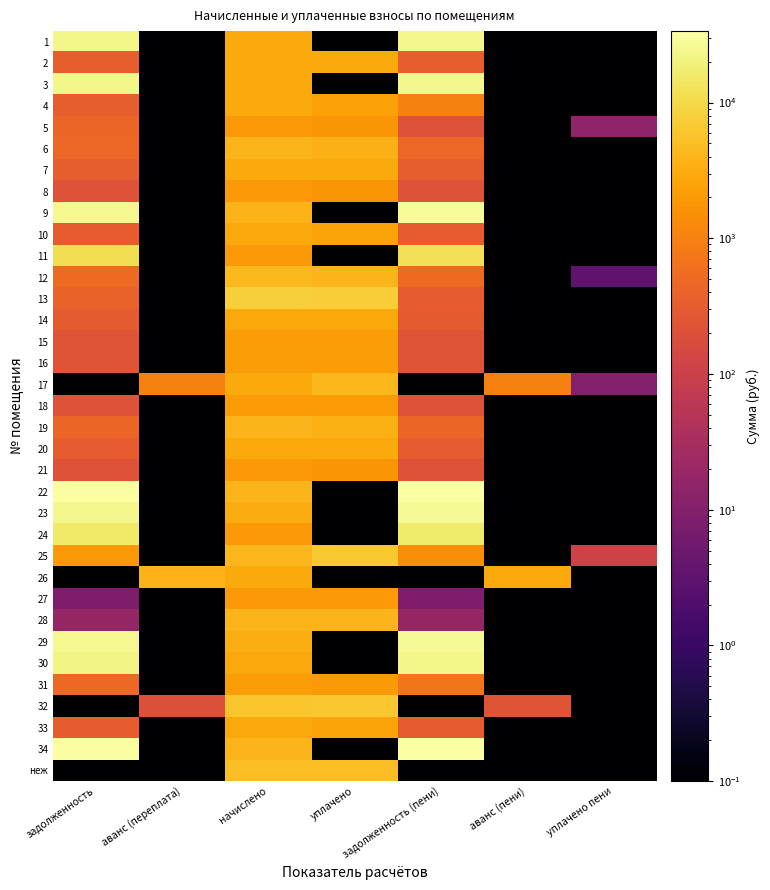

Reading right to left, extract all data points from this chart.

1: уплачено пени=0.1	аванс (пени)=0.1	задолженность (пени)=24651.7	уплачено=0.1	начислено=3005.1	аванс (переплата)=0.1	задолженность=23210.4
2: уплачено пени=0.1	аванс (пени)=0.1	задолженность (пени)=332.8	уплачено=2995.6	начислено=2995.6	аванс (переплата)=0.1	задолженность=332.8
3: уплачено пени=0.1	аванс (пени)=0.1	задолженность (пени)=24573.5	уплачено=0.1	начислено=2995.6	аванс (переплата)=0.1	задолженность=23136.7
4: уплачено пени=0.1	аванс (пени)=0.1	задолженность (пени)=1006.1	уплачено=2344.7	начислено=3014.6	аванс (переплата)=0.1	задолженность=335.0
5: уплачено пени=14.8	аванс (пени)=0.1	задолженность (пени)=220.2	уплачено=1751.1	начислено=1970.0	аванс (переплата)=0.1	задолженность=443.9
6: уплачено пени=0.1	аванс (пени)=0.1	задолженность (пени)=454.2	уплачено=3633.7	начислено=4087.9	аванс (переплата)=0.1	задолженность=454.2
7: уплачено пени=0.1	аванс (пени)=0.1	задолженность (пени)=331.8	уплачено=2986.0	начислено=2986.0	аванс (переплата)=0.1	задолженность=331.8
8: уплачено пени=0.1	аванс (пени)=0.1	задолженность (пени)=219.4	уплачено=1755.4	начислено=1974.8	аванс (переплата)=0.1	задолженность=219.4
9: уплачено пени=0.1	аванс (пени)=0.1	задолженность (пени)=27753.9	уплачено=0.1	начислено=3959.1	аванс (переплата)=0.1	задолженность=25935.7
10: уплачено пени=0.1	аванс (пени)=0.1	задолженность (пени)=323.8	уплачено=2590.6	начислено=2914.5	аванс (переплата)=0.1	задолженность=323.8
11: уплачено пени=0.1	аванс (пени)=0.1	задолженность (пени)=12370.9	уплачено=0.1	начислено=1974.8	аванс (переплата)=0.1	задолженность=11489.2
12: уплачено пени=3.4	аванс (пени)=0.1	задолженность (пени)=501.4	уплачено=4011.0	начислено=4512.4	аванс (переплата)=0.1	задолженность=501.4
13: уплачено пени=0.1	аванс (пени)=0.1	задолженность (пени)=328.8	уплачено=7200.0	начислено=7894.4	аванс (переплата)=0.1	задолженность=397.3
14: уплачено пени=0.1	аванс (пени)=0.1	задолженность (пени)=312.7	уплачено=2814.3	начислено=2814.3	аванс (переплата)=0.1	задолженность=312.7
15: уплачено пени=0.1	аванс (пени)=0.1	задолженность (пени)=234.8	уплачено=2112.9	начислено=2113.1	аванс (переплата)=0.1	задолженность=234.8
16: уплачено пени=0.1	аванс (пени)=0.1	задолженность (пени)=239.0	уплачено=2151.3	начислено=2151.3	аванс (переплата)=0.1	задолженность=239.0
17: уплачено пени=10.0	аванс (пени)=1003.6	задолженность (пени)=0.1	уплачено=4360.2	начислено=3024.2	аванс (переплата)=1011.7	задолженность=0.1
18: уплачено пени=0.1	аванс (пени)=0.1	задолженность (пени)=219.9	уплачено=1979.5	начислено=1979.5	аванс (переплата)=0.1	задолженность=219.9
19: уплачено пени=0.1	аванс (пени)=0.1	задолженность (пени)=443.1	уплачено=3544.6	начислено=3987.7	аванс (переплата)=0.1	задолженность=443.1
20: уплачено пени=0.1	аванс (пени)=0.1	задолженность (пени)=328.6	уплачено=2957.4	начислено=2957.4	аванс (переплата)=0.1	задолженность=328.6
21: уплачено пени=0.1	аванс (пени)=0.1	задолженность (пени)=217.3	уплачено=1738.4	начислено=1955.7	аванс (переплата)=0.1	задолженность=217.3
22: уплачено пени=0.1	аванс (пени)=0.1	задолженность (пени)=33221.1	уплачено=0.1	начислено=4049.7	аванс (переплата)=0.1	задолженность=31278.8
23: уплачено пени=0.1	аванс (пени)=0.1	задолженность (пени)=26256.0	уплачено=0.1	начислено=3200.7	аванс (переплата)=0.1	задолженность=24720.9
24: уплачено пени=0.1	аванс (пени)=0.1	задолженность (пени)=16199.7	уплачено=0.1	начислено=1974.8	аванс (переплата)=0.1	задолженность=15252.5
25: уплачено пени=111.9	аванс (пени)=0.1	задолженность (пени)=1414.2	уплачено=6562.5	начислено=4211.9	аванс (переплата)=0.1	задолженность=1882.6
26: уплачено пени=0.1	аванс (пени)=2903.5	задолженность (пени)=0.1	уплачено=0.1	начислено=3024.2	аванс (переплата)=3911.6	задолженность=0.1
27: уплачено пени=0.0	аванс (пени)=0.1	задолженность (пени)=8.1	уплачено=1970.0	начислено=1970.0	аванс (переплата)=0.1	задолженность=8.1
28: уплачено пени=0.0	аванс (пени)=0.1	задолженность (пени)=17.3	уплачено=4011.6	начислено=4011.6	аванс (переплата)=0.1	задолженность=17.3
29: уплачено пени=0.1	аванс (пени)=0.1	задолженность (пени)=27003.6	уплачено=0.1	начислено=3405.8	аванс (переплата)=0.1	задолженность=25370.2
30: уплачено пени=0.1	аванс (пени)=0.1	задолженность (пени)=23204.0	уплачено=0.1	начислено=2828.6	аванс (переплата)=0.1	задолженность=21847.3
31: уплачено пени=0.1	аванс (пени)=0.1	задолженность (пени)=708.7	уплачено=1896.0	начислено=2132.2	аванс (переплата)=0.1	задолженность=471.1
32: уплачено пени=0.1	аванс (пени)=240.0	задолженность (пени)=0.1	уплачено=6300.0	начислено=6201.0	аванс (переплата)=207.0	задолженность=0.1
33: уплачено пени=0.1	аванс (пени)=0.1	задолженность (пени)=321.2	уплачено=2569.4	начислено=2890.6	аванс (переплата)=0.1	задолженность=321.2
34: уплачено пени=0.1	аванс (пени)=0.1	задолженность (пени)=33612.4	уплачено=0.1	начислено=4097.4	аванс (переплата)=0.1	задолженность=31647.2
неж: уплачено пени=0.1	аванс (пени)=0.1	задолженность (пени)=0.1	уплачено=4946.5	начислено=4946.5	аванс (переплата)=0.1	задолженность=0.1